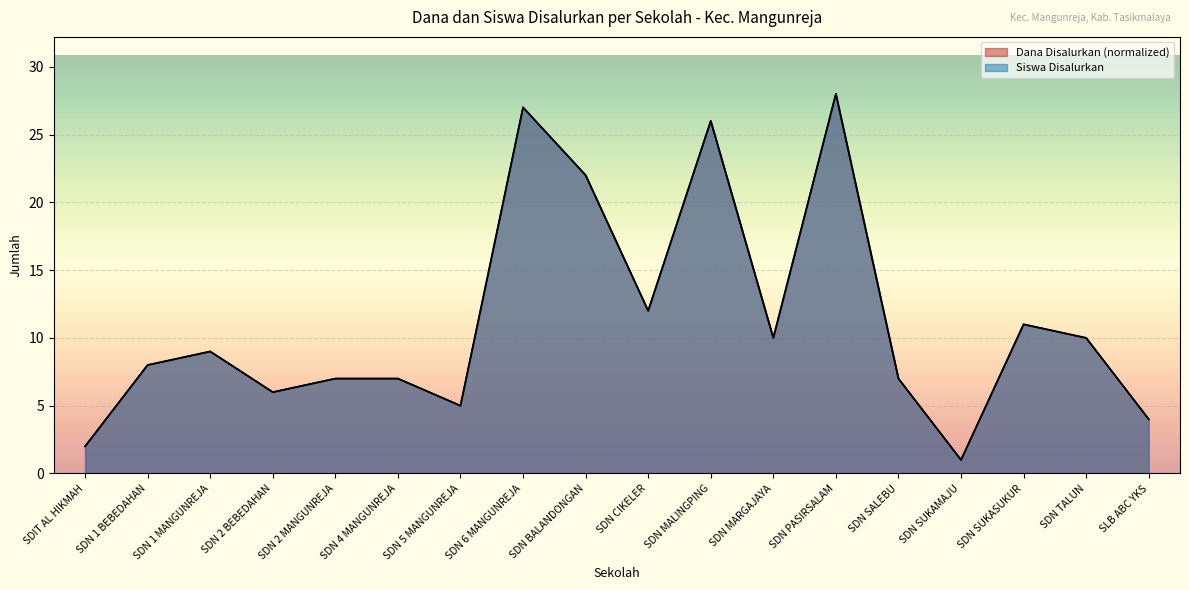

Reading right to left, list all the values displayed in this chart.

Dana Disalurkan: 4	10	11	1	7	28	10	26	12	22	27	5	7	7	6	9	8	2
Siswa Disalurkan: 4	10	11	1	7	28	10	26	12	22	27	5	7	7	6	9	8	2